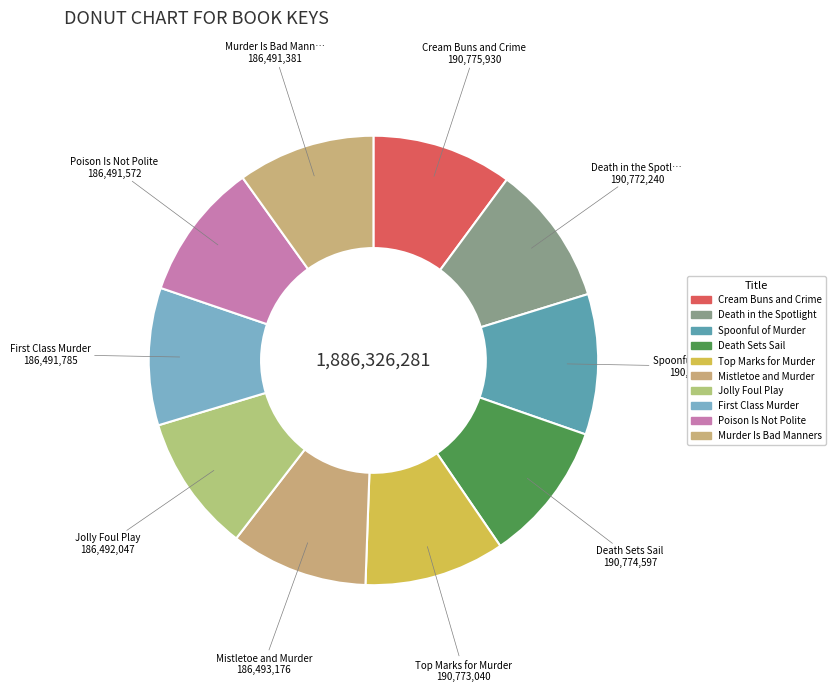

Is there a majority slice in this chart?

No